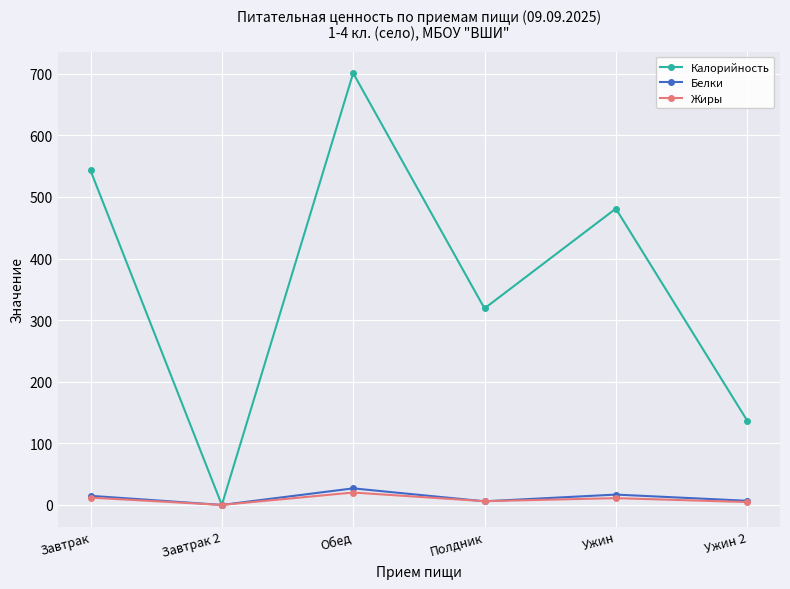

What is the label of the 4th point from the left?

Полдник